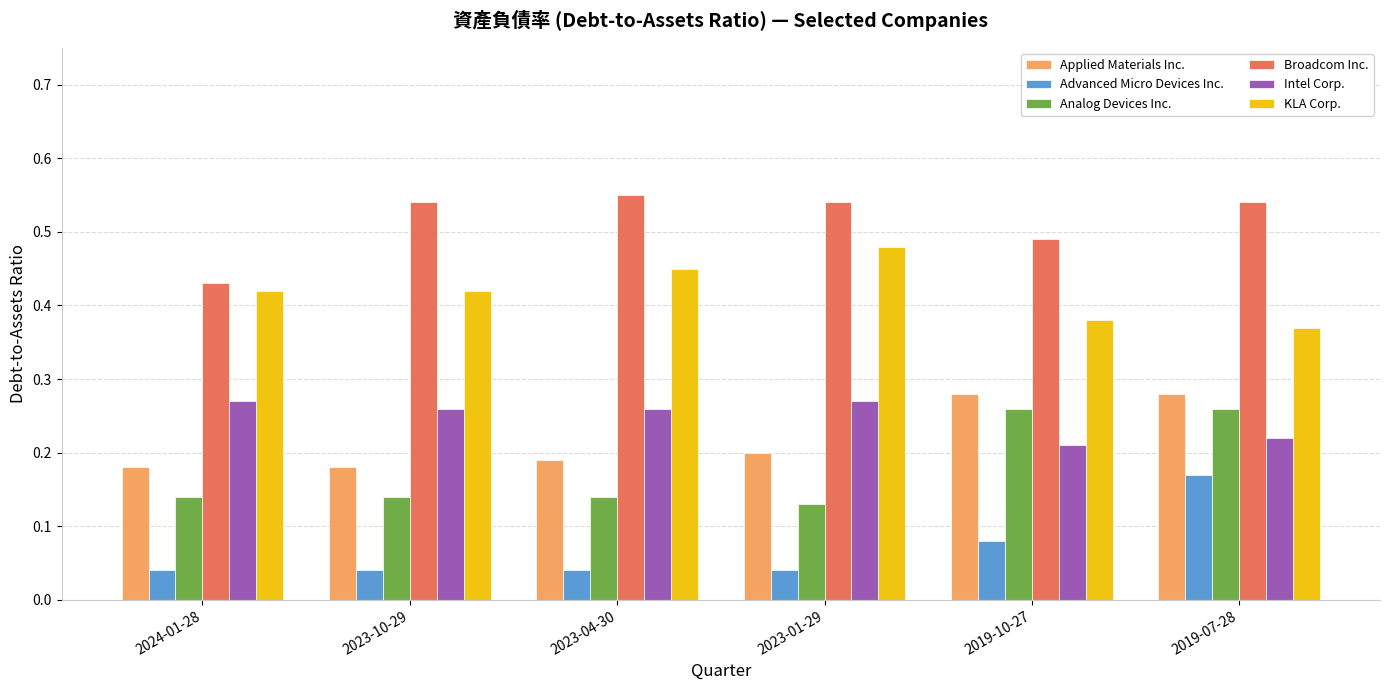

What is the sum of all Applied Materials Inc. values?

1.3